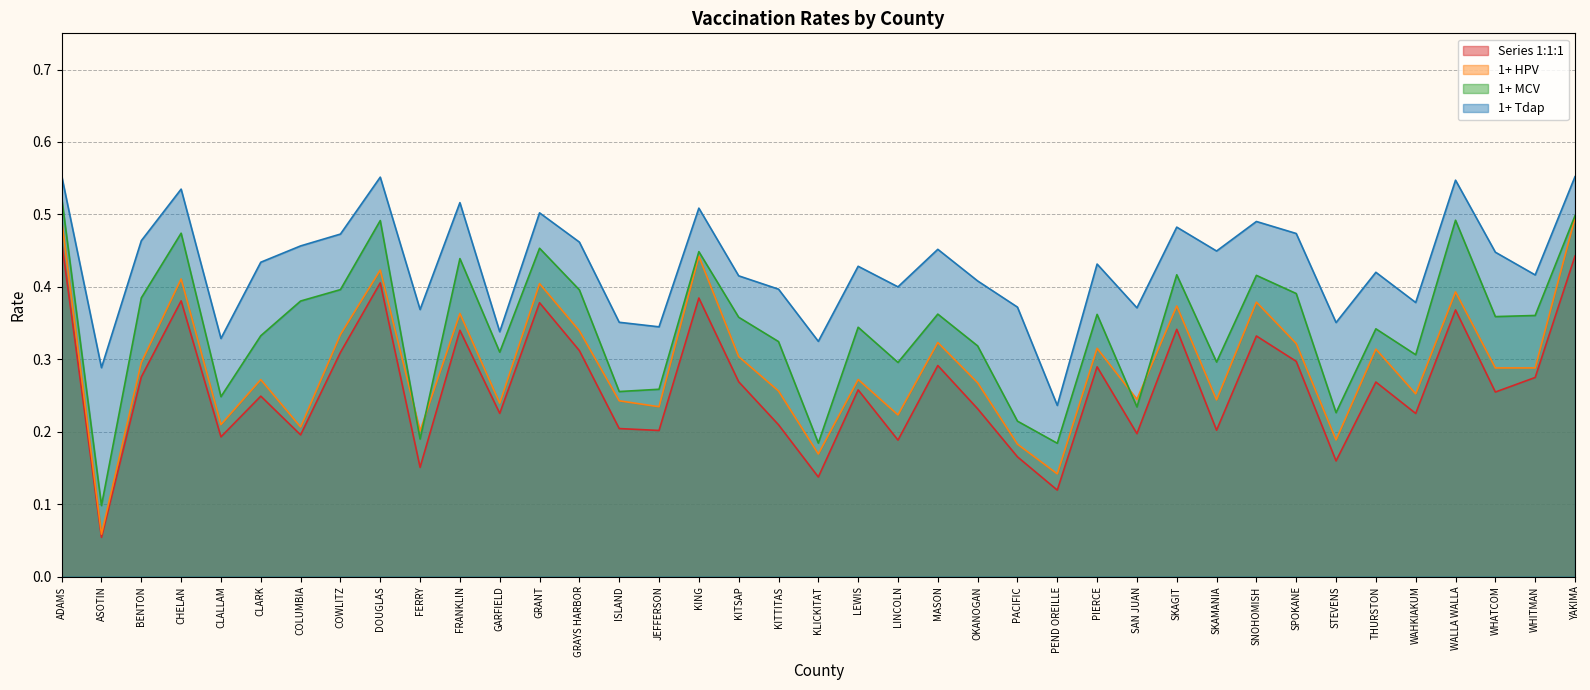

Where is the first local maximum for 1+ MCV Rate?

CHELAN